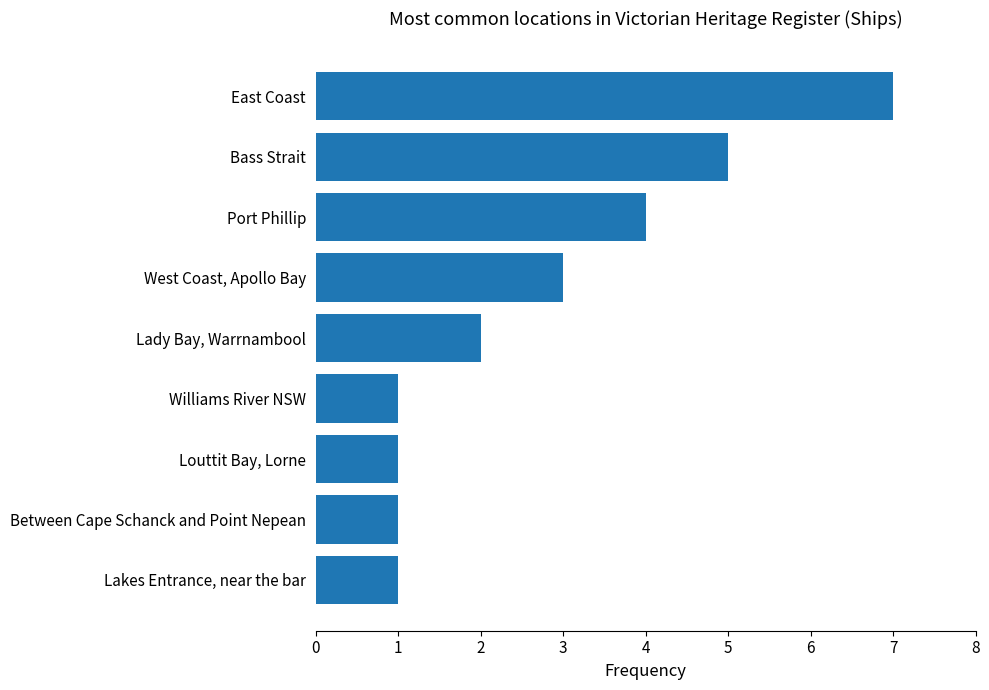

Reading bottom to top, list all the values displayed in this chart.

Lakes Entrance, near the bar=1	Between Cape Schanck and Point Nepean=1	Louttit Bay, Lorne=1	Williams River NSW=1	Lady Bay, Warrnambool=2	West Coast, Apollo Bay=3	Port Phillip=4	Bass Strait=5	East Coast=7